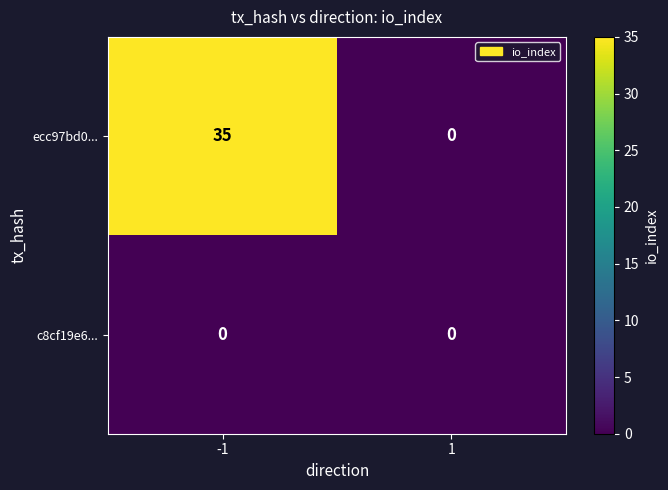

List the series in order of their peak value, lowest first.

c8cf19e6..., ecc97bd0...